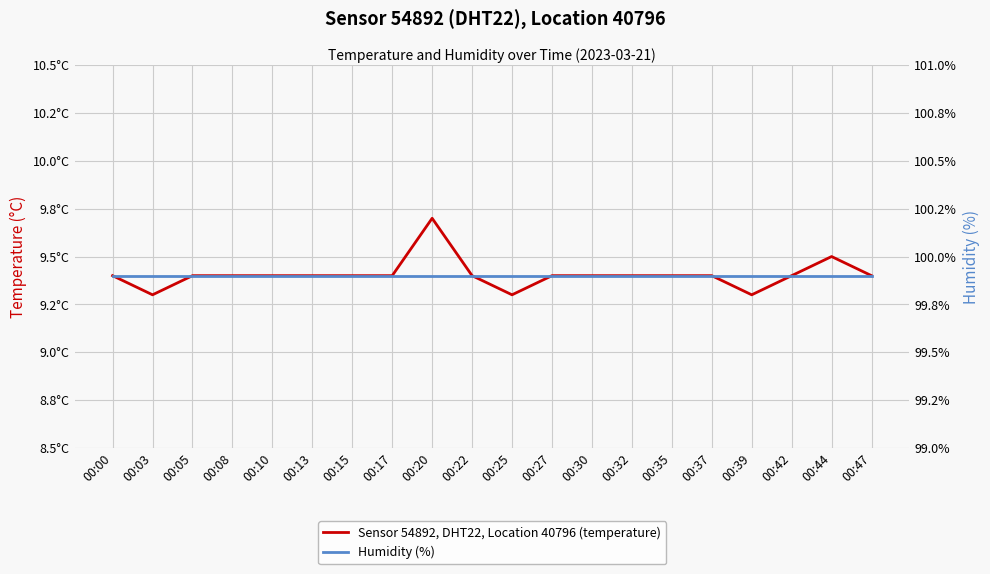

At which label is humidity closest to 99?

00:00